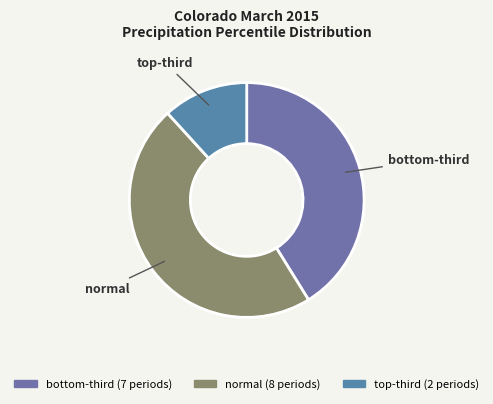

Is there a majority slice in this chart?

No